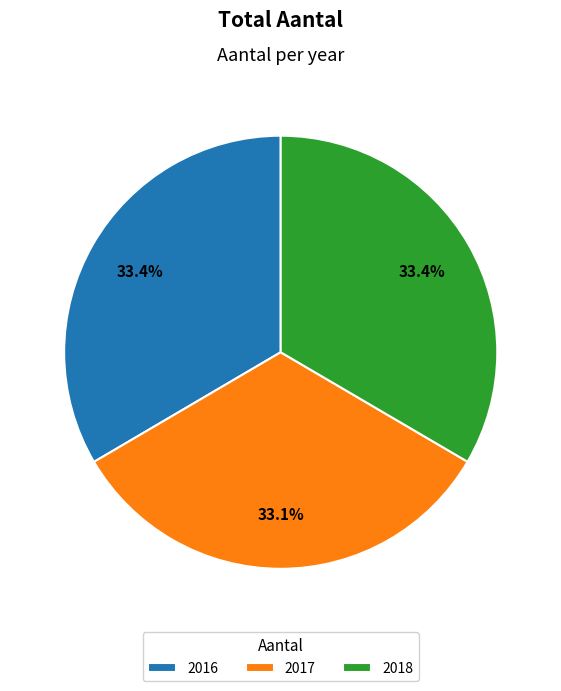

What percentage is NOT represented by 2018?

66.6%